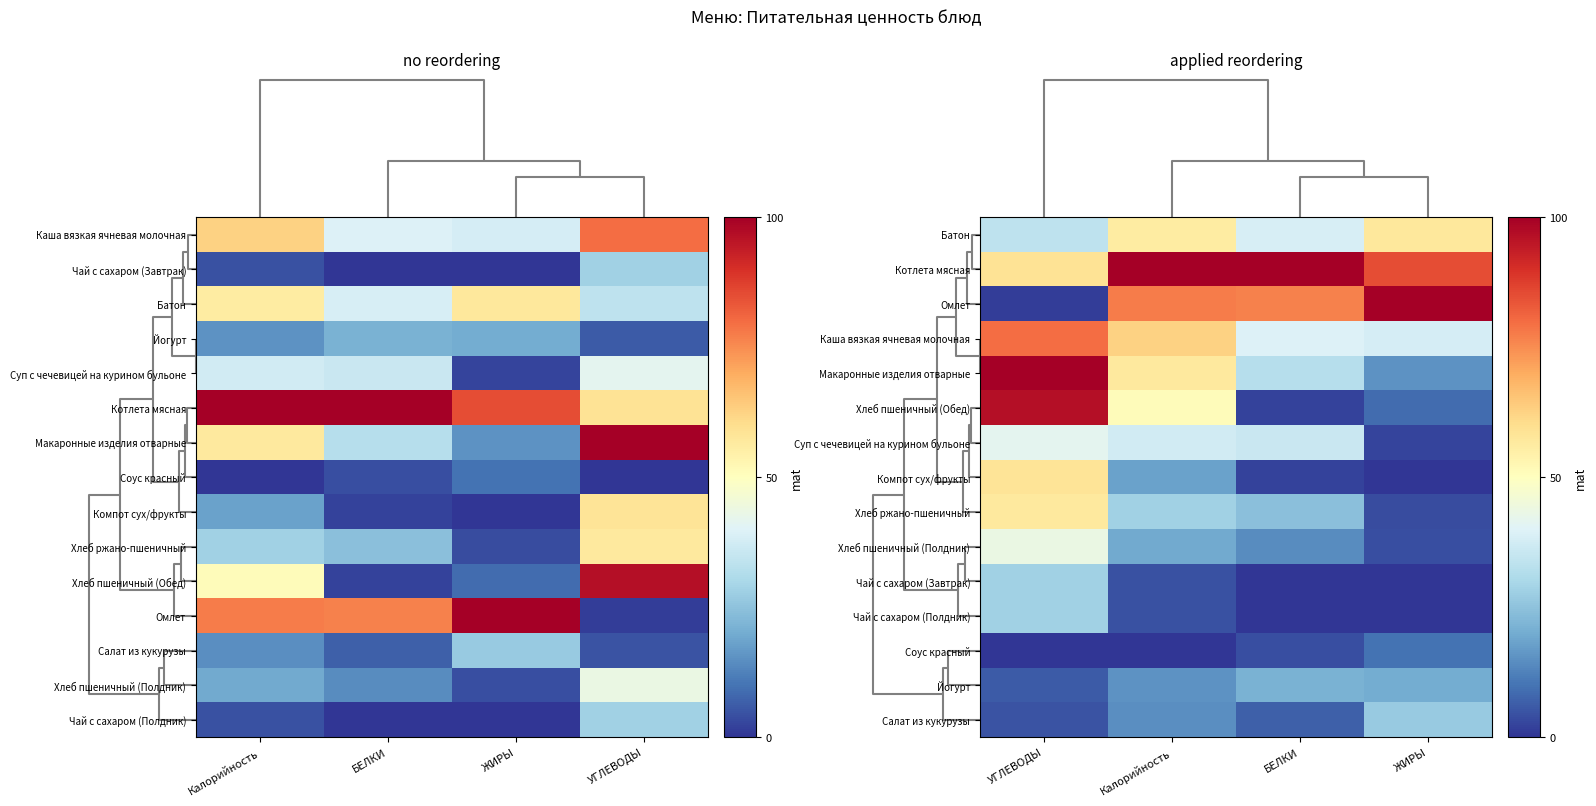

The value of Соус красный at Калорийность is 0.0. True or false?

True